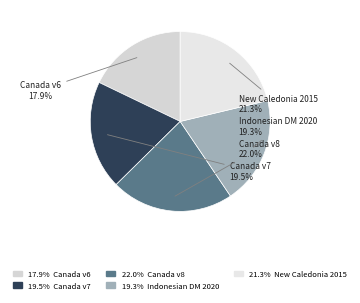

Is the sum of Canada v8 and Canada v6 greater than half?

No